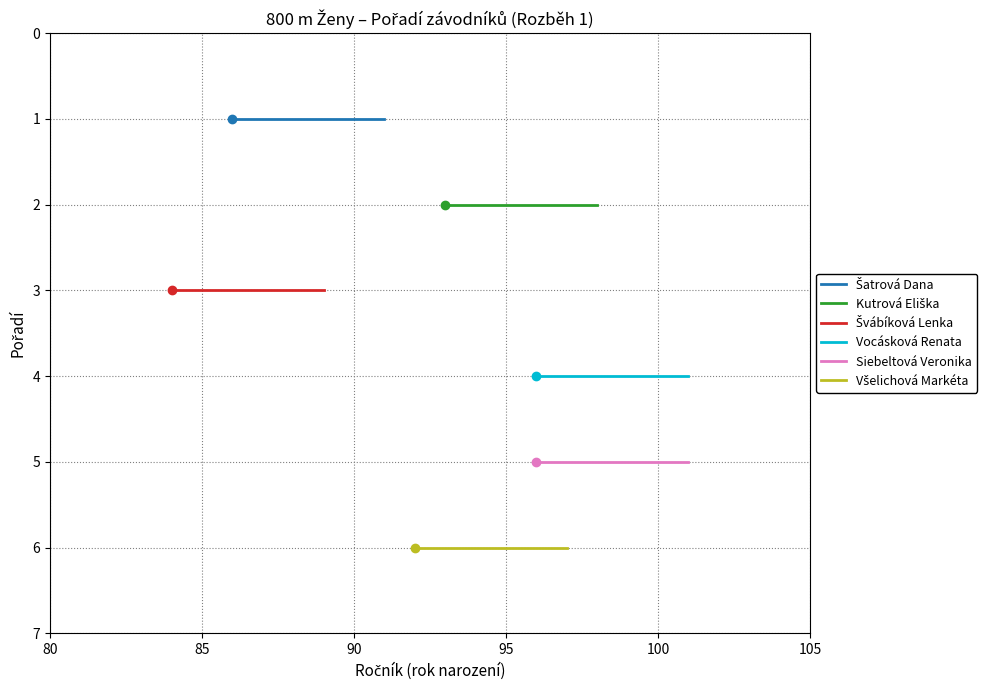

What is the sum of all Vocásková Renata values?

8